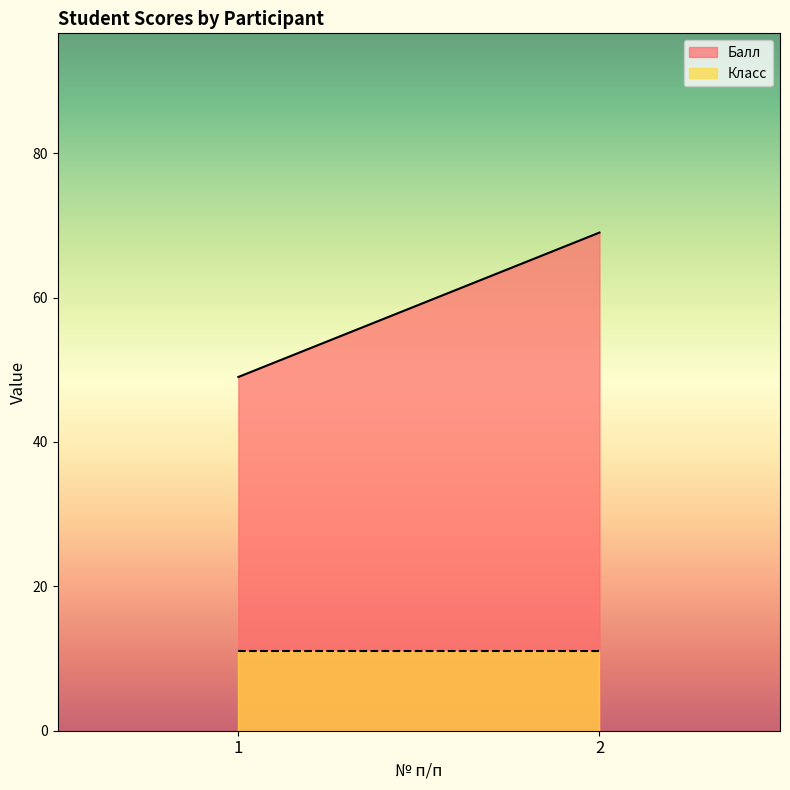

The value of Класс at 2 is 17. True or false?

False